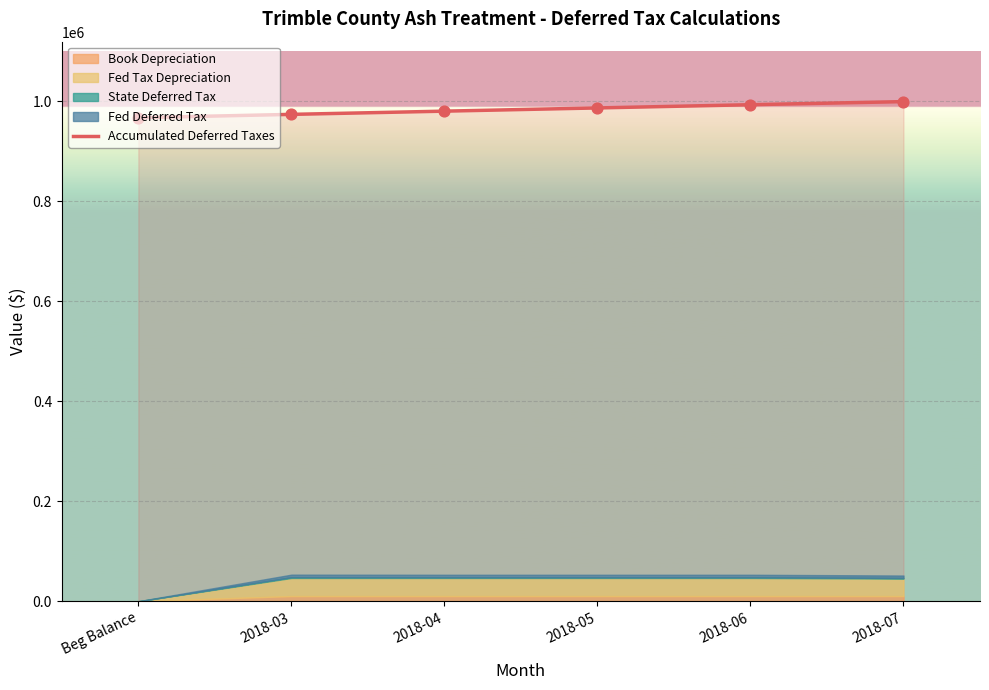

What is the ratio of the value at 2018-05 to the value at Beg Balance?

1.0